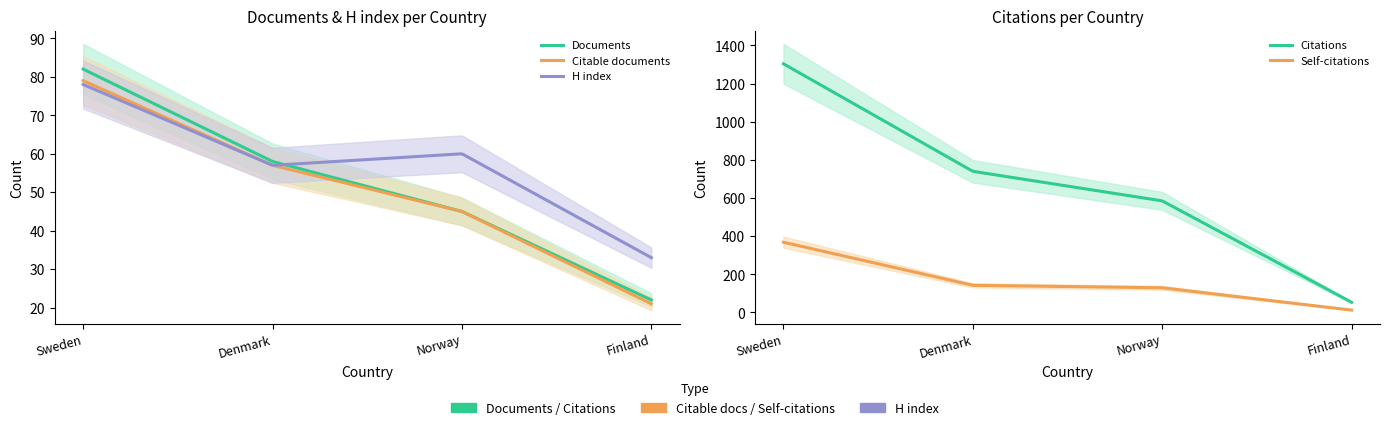

At how many categories does at least one series exceed 298?

3